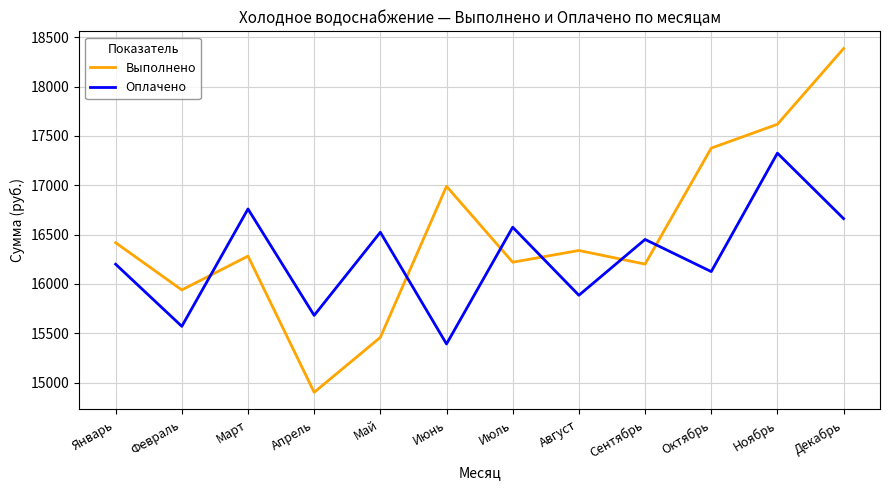

What is the difference between the second highest and minimum values in the Выполнено series?

2718